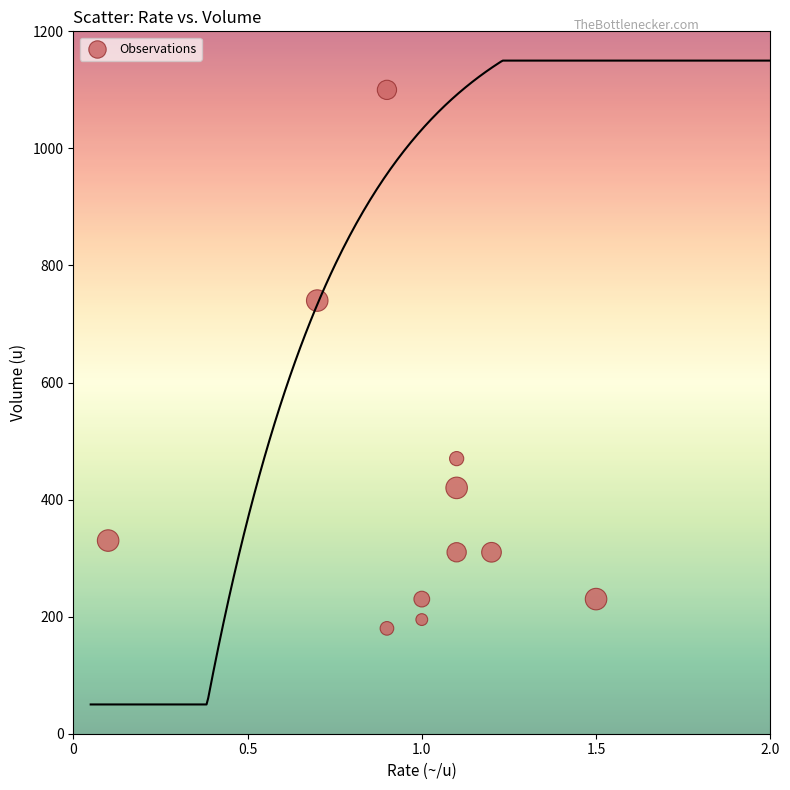

What is the average Y value?

410